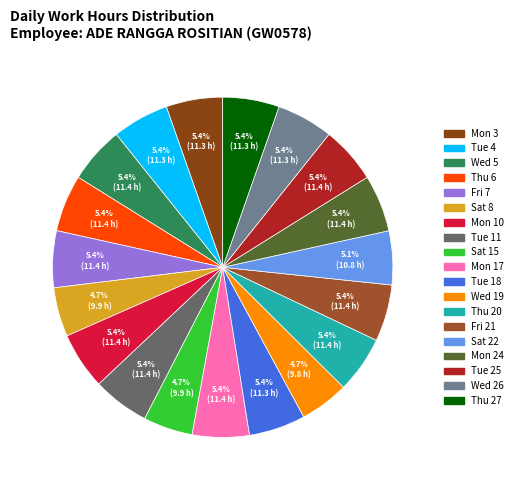

How many slices are in this pie chart?

19